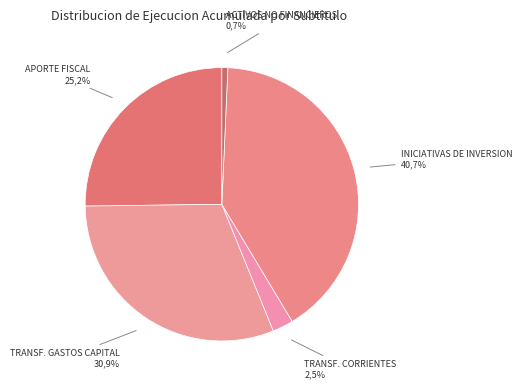

Which has a higher value, APORTE FISCAL or INICIATIVAS DE INVERSION?

INICIATIVAS DE INVERSION